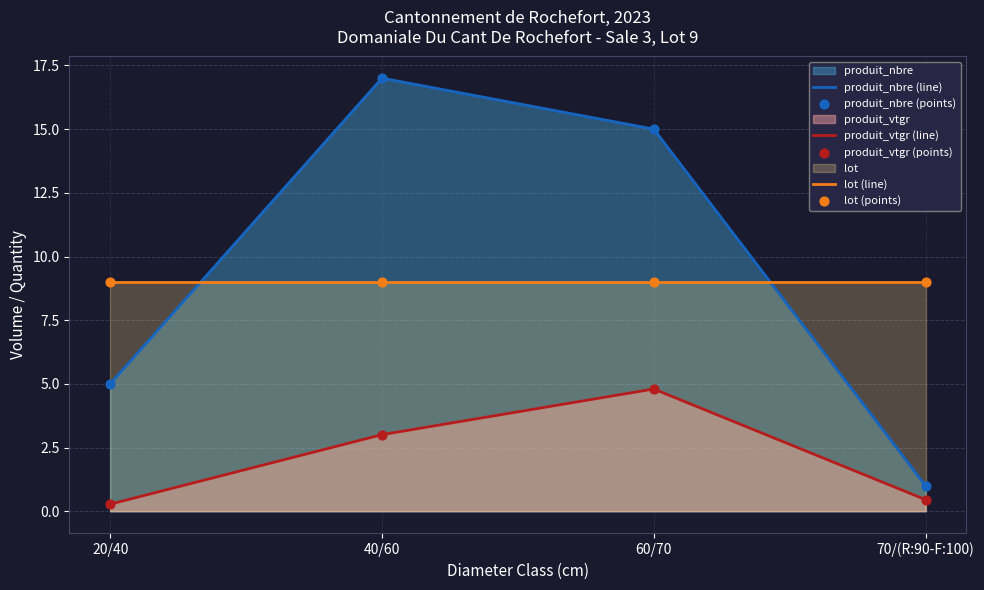

Which series contains the lowest Y value?

produit_vtgr (line)